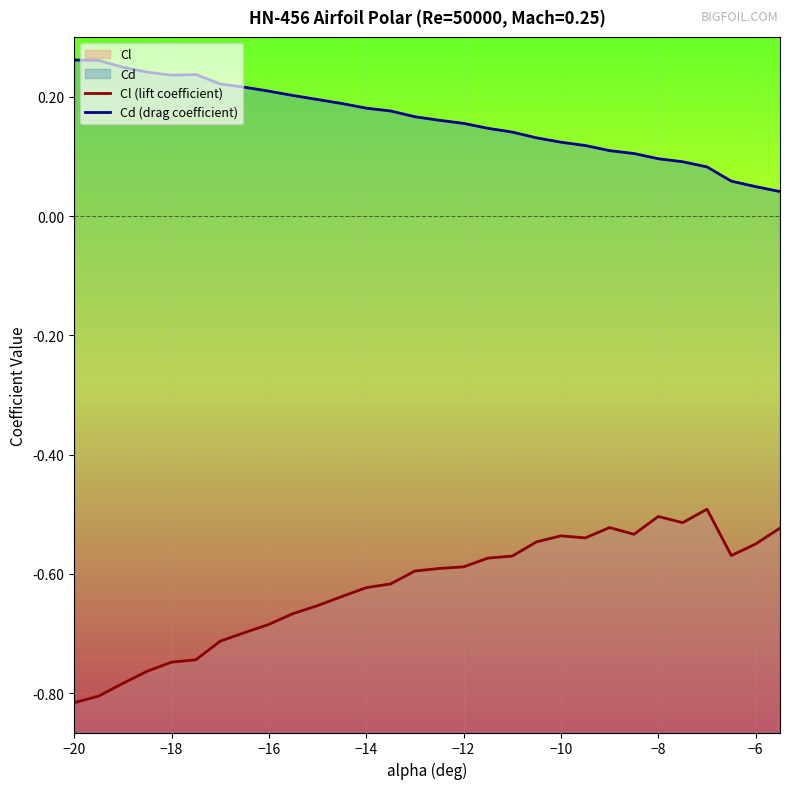

True or false: Cd (drag coefficient) and Cl (lift coefficient) cross at least once.

False